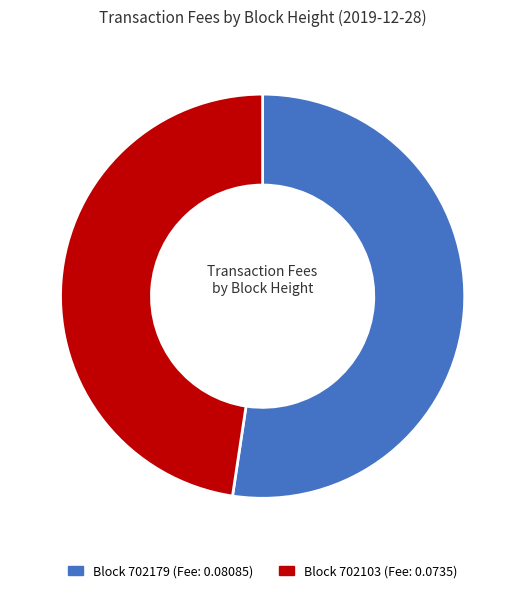

Does any single category account for the majority?

Yes